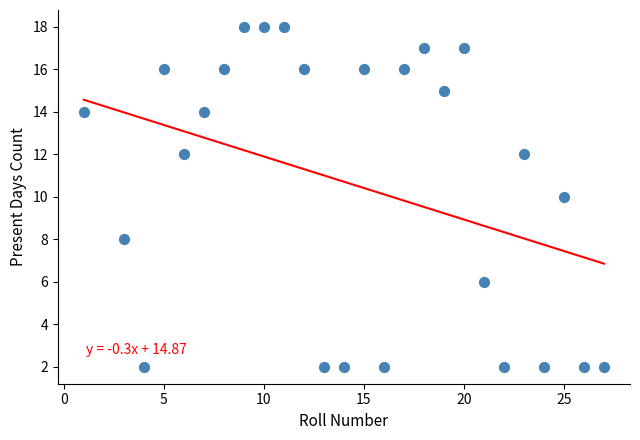

What is the range of Y values (max minus min)?

16